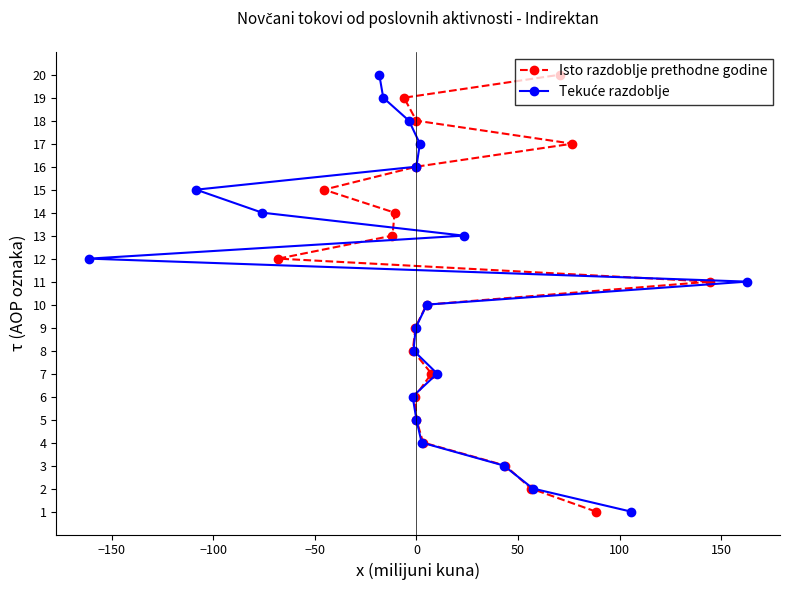

Count the number of data series in this chart.

2